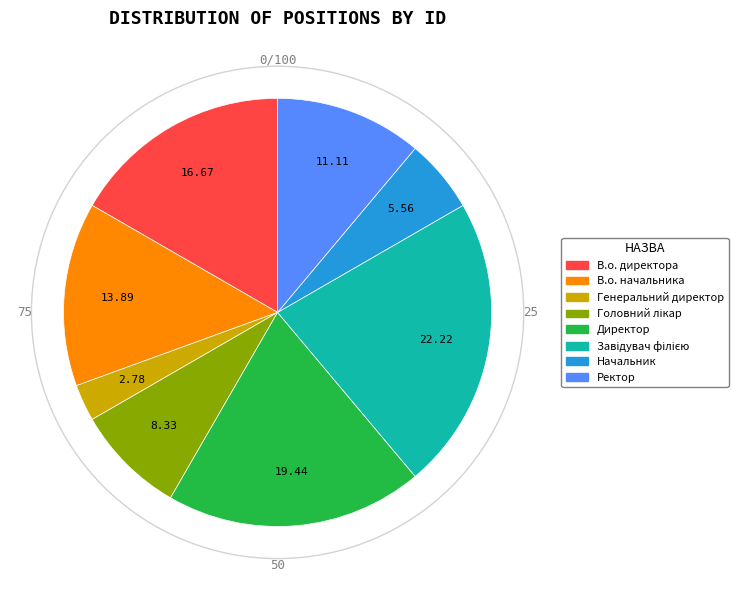

Is the sum of Начальник and Ректор greater than half?

No